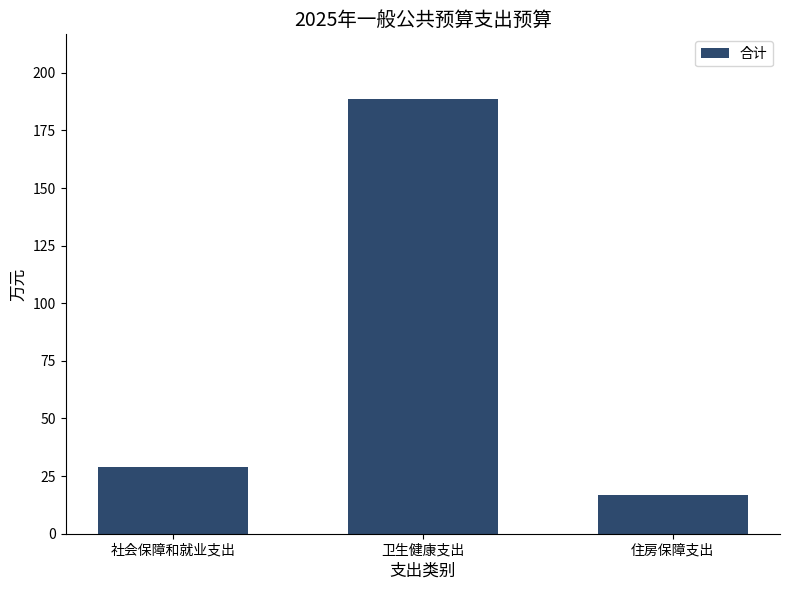

Is it true that the value at 卫生健康支出 is 277.3?

False